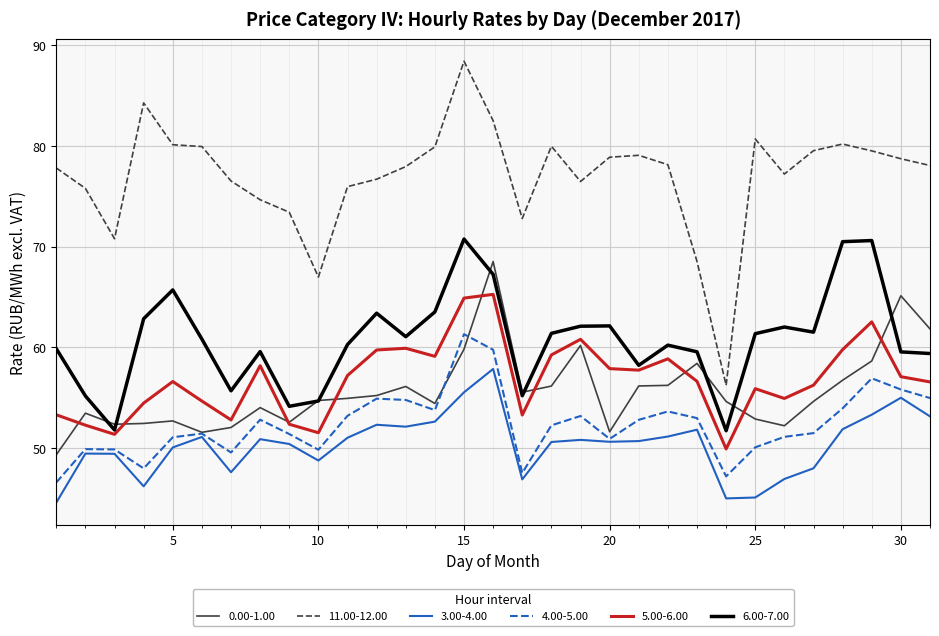

Which series has the largest total across all categories?

11.00-12.00